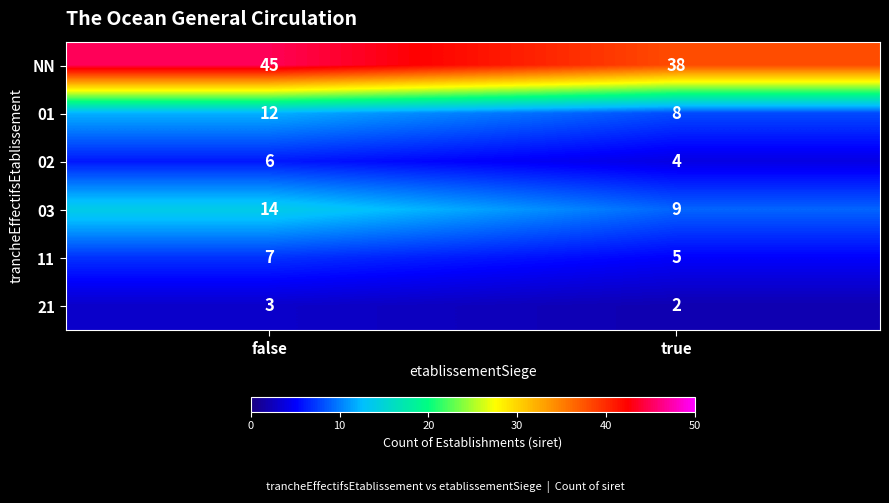

What is the spread (max minus min) of values at true?

36